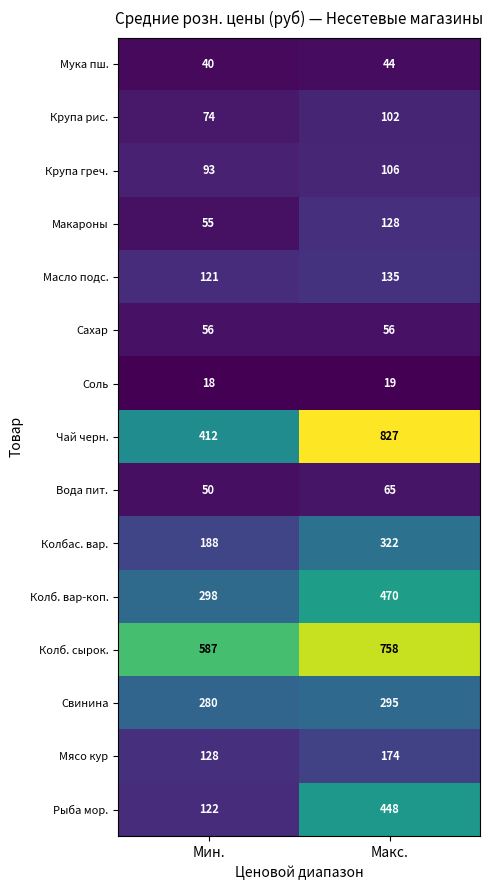

What is the greatest value displayed?

827